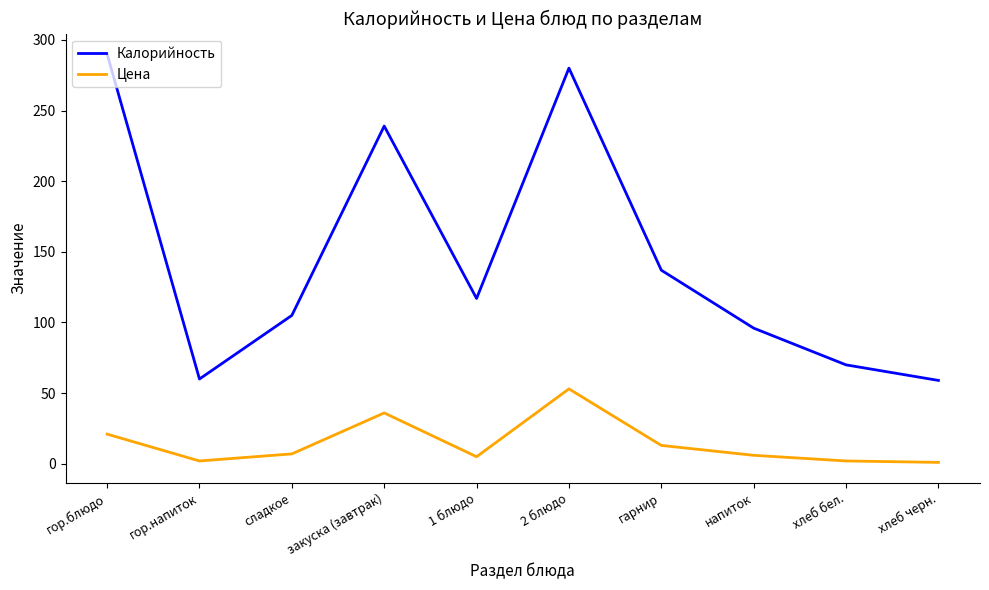

The Калорийность series shows 57 at напиток. True or false?

False